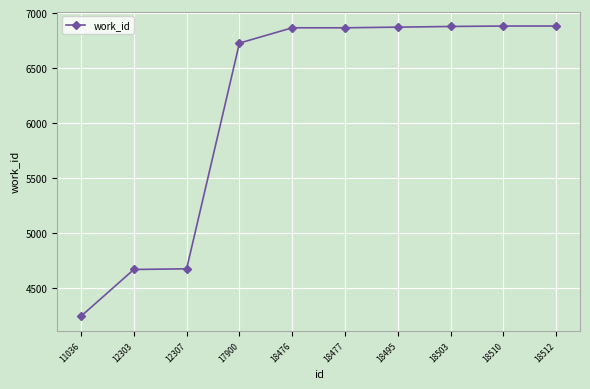

The value at 18510 is 2220. True or false?

False